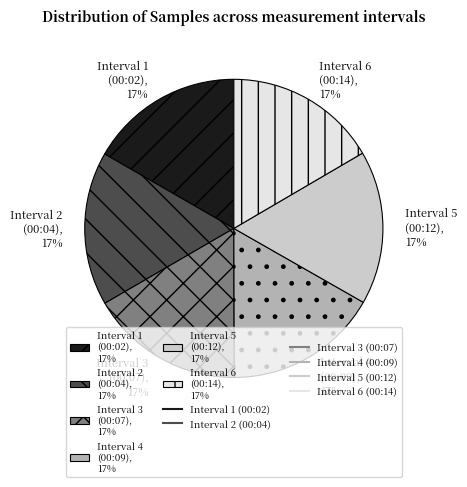

Do Interval 6 (00:14), 17% and Interval 1 (00:02), 17% together represent more than half of the pie?

No